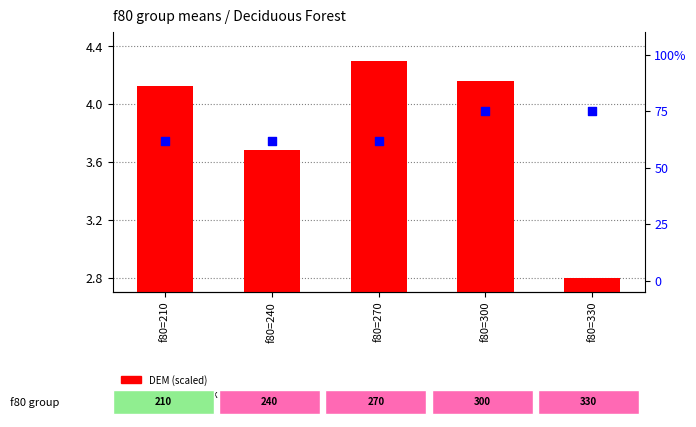

Which series reaches the minimum Y coordinate?

DEM (scaled)